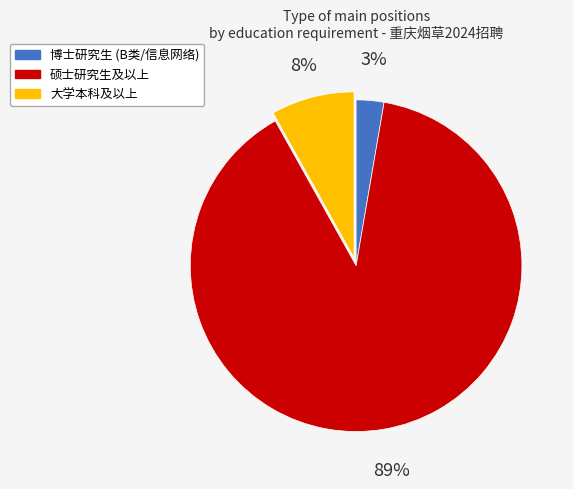

Is the sum of 博士研究生 and 大学本科及以上 greater than half?

No